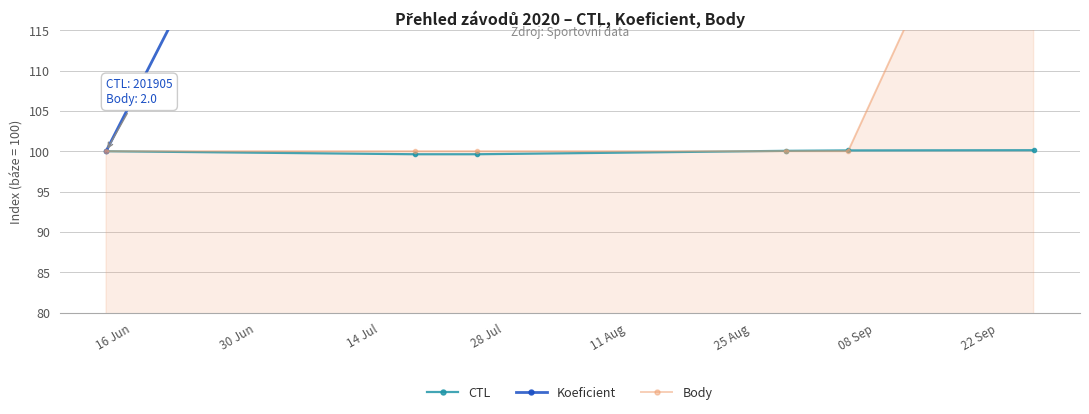

What is the value of the CTL point at the 2nd from the left?

99.6